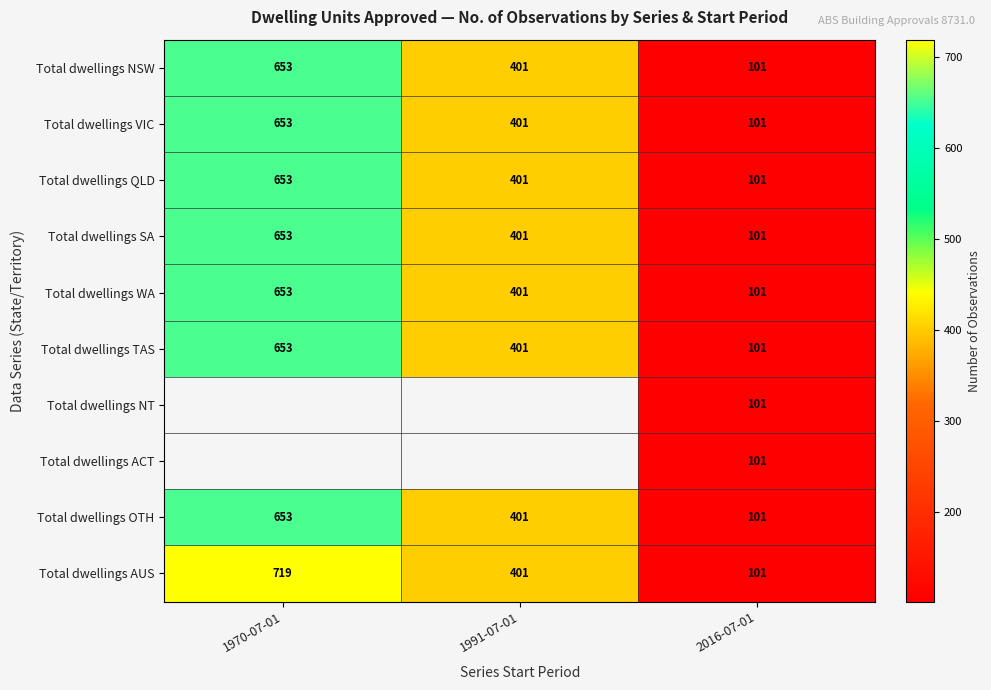

Where does the Total dwellings VIC series first go above 401?

1970-07-01